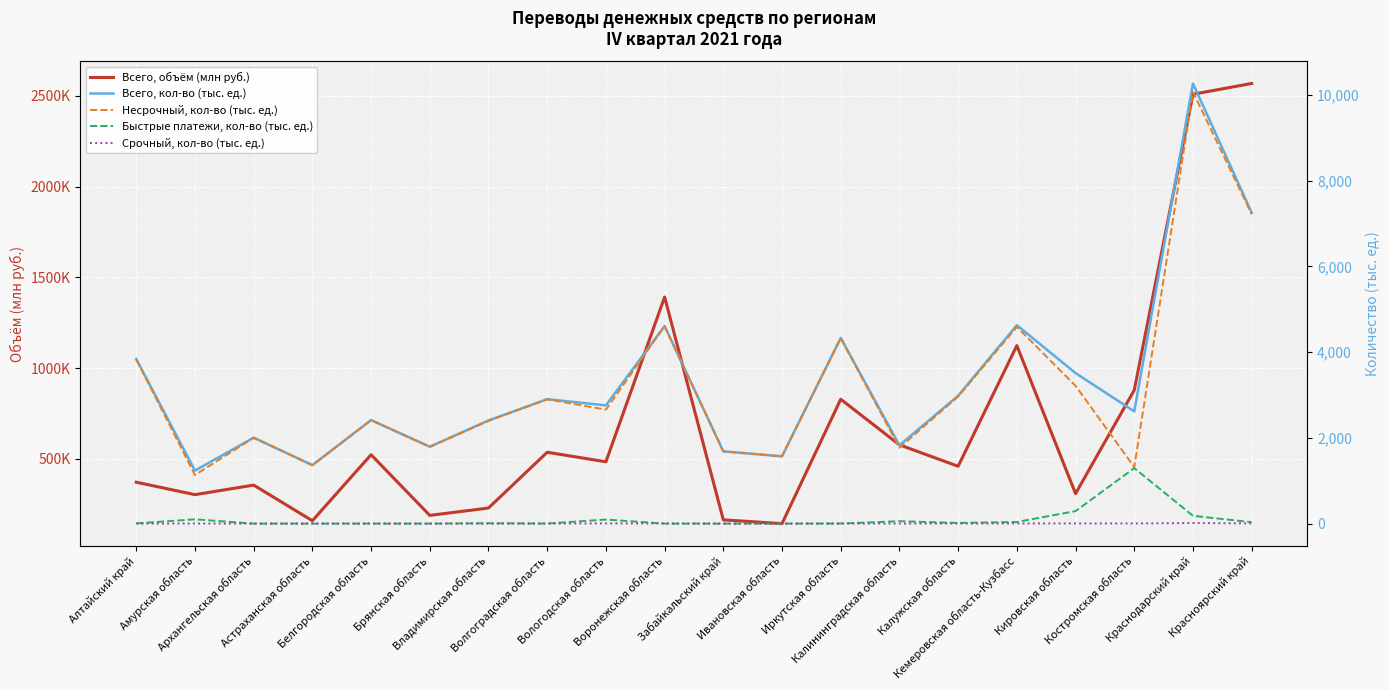

In Всего, кол-во (тыс. ед.), how many points are lower than both neighbors (excluding endpoints)?

7